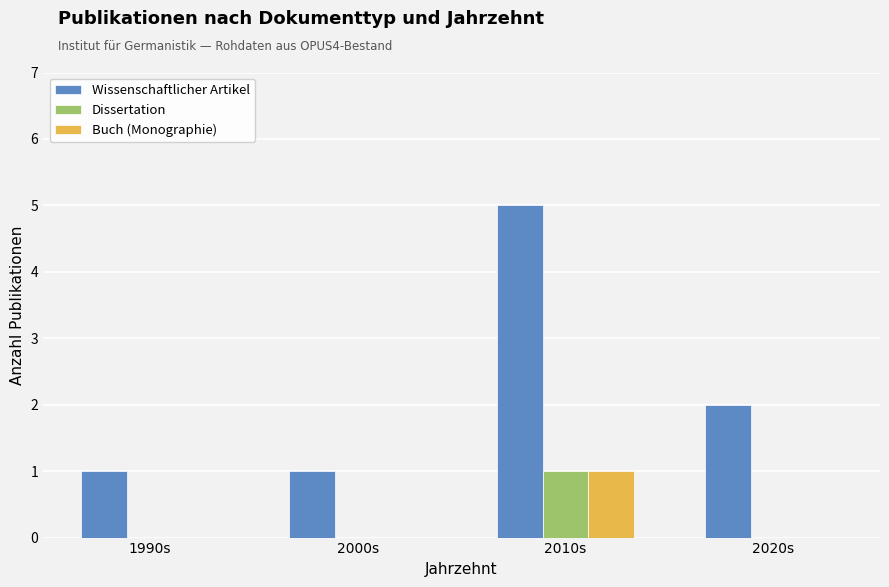

Reading left to right, extract all data points from this chart.

Wissenschaftlicher Artikel: 1990s=1	2000s=1	2010s=5	2020s=2
Dissertation: 1990s=0	2000s=0	2010s=1	2020s=0
Buch (Monographie): 1990s=0	2000s=0	2010s=1	2020s=0